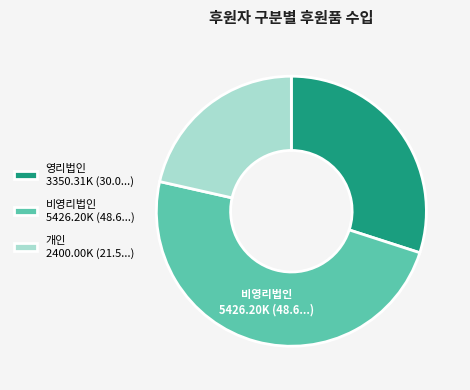

Combined, do 영리법인 3350.31K (30.0...) and 개인 2400.00K (21.5...) account for over 50%?

Yes